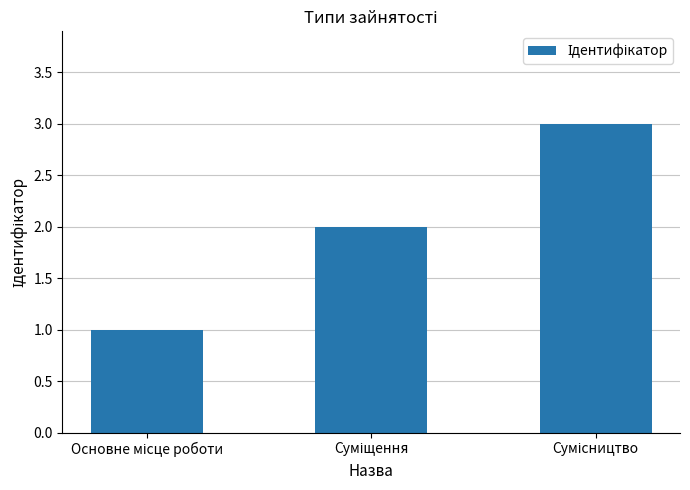

What is the greatest value displayed?

3